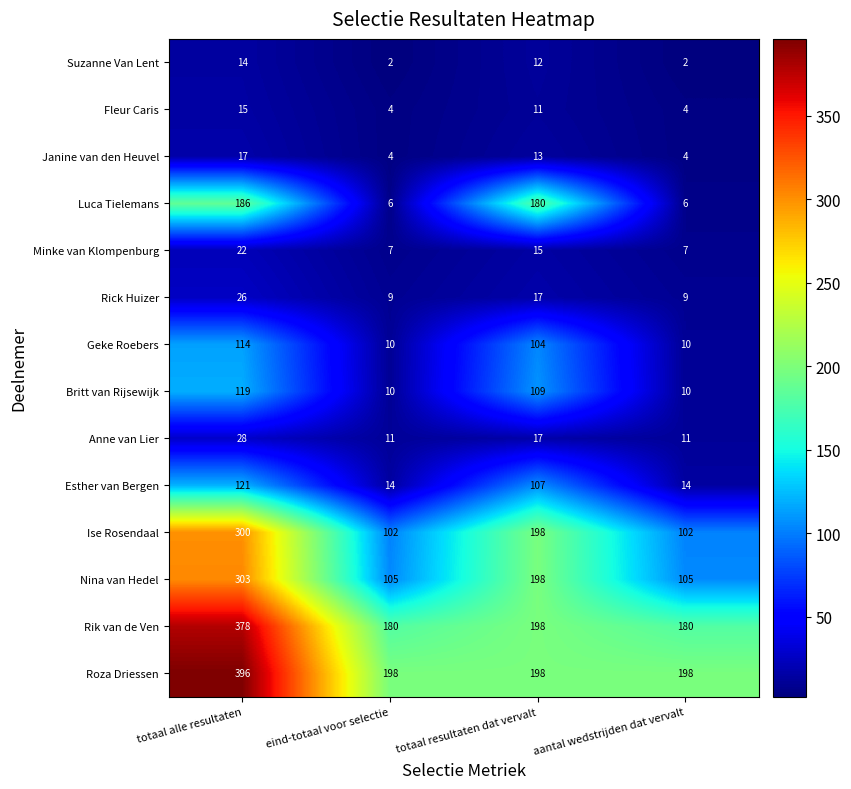

What is the greatest value displayed?

396